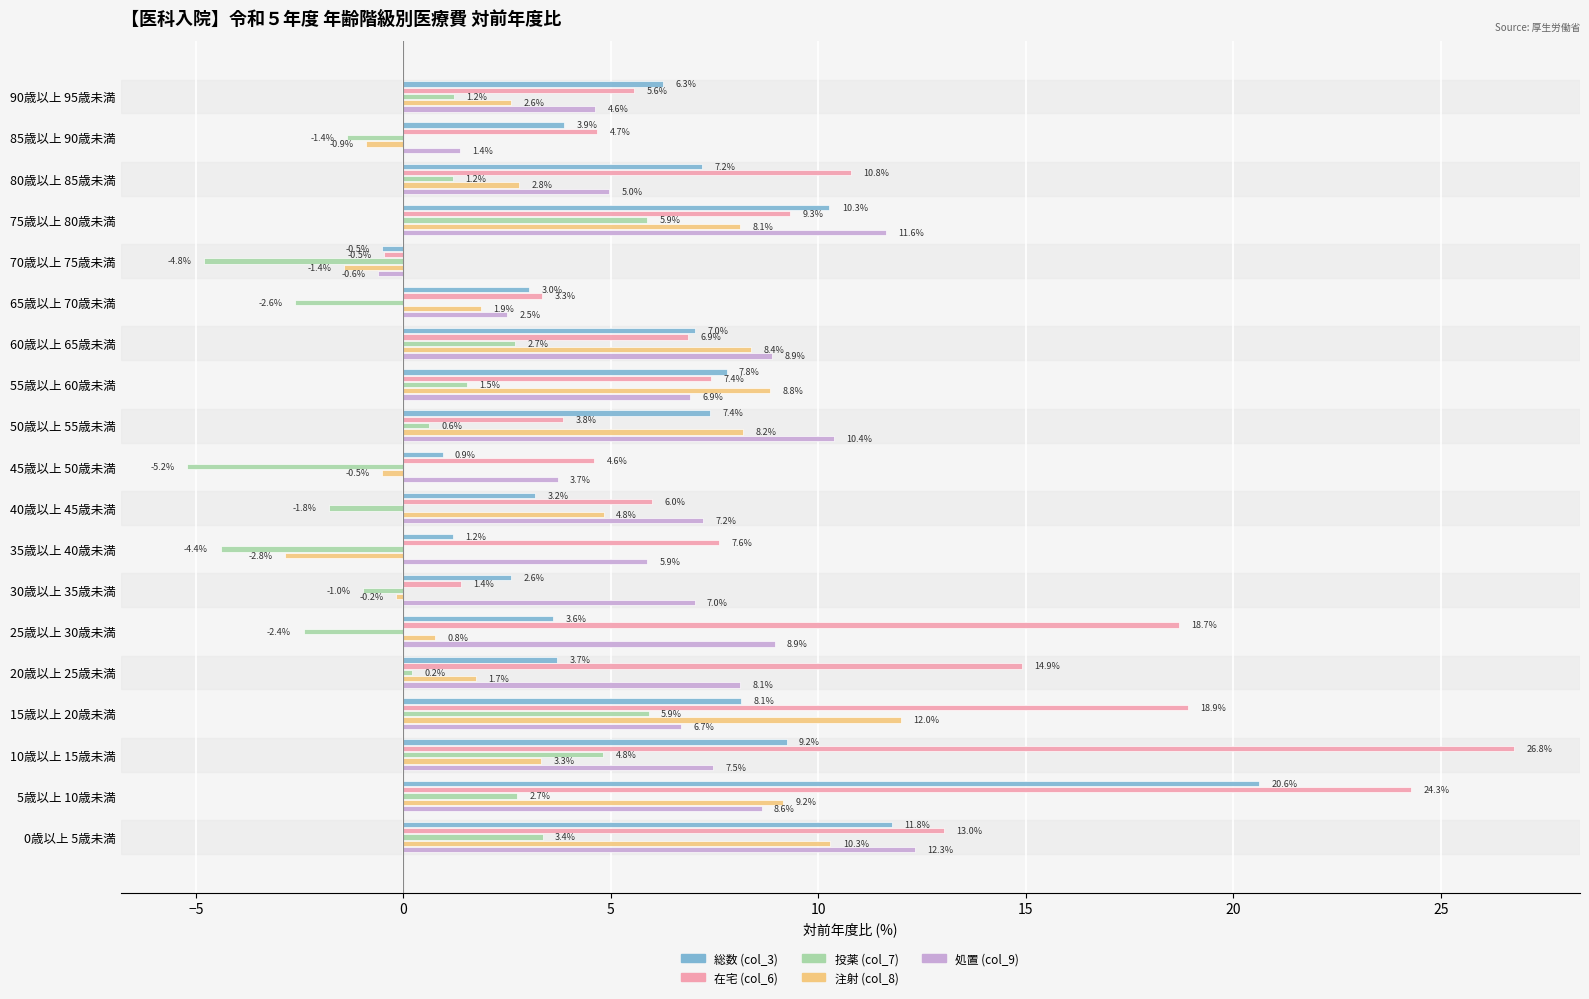

What is the difference between the maximum and minimum values in the 投薬 (col_7) series?

11.1